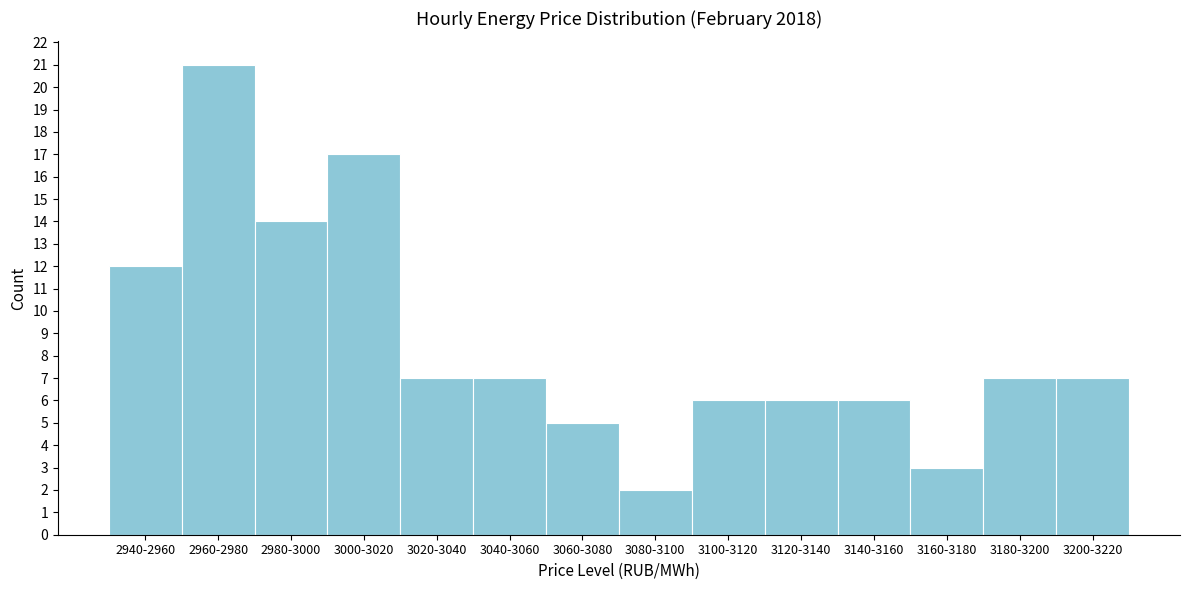

Reading right to left, transcribe all the data shown in this chart.

7	7	3	6	6	6	2	5	7	7	17	14	21	12